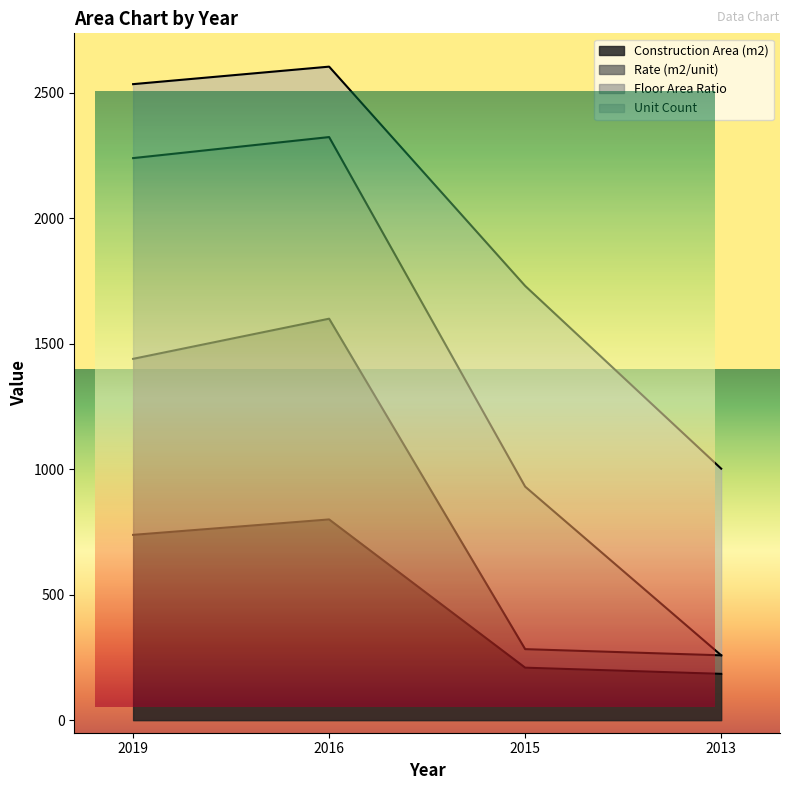

At which category is the sum across all series the highest?

2016